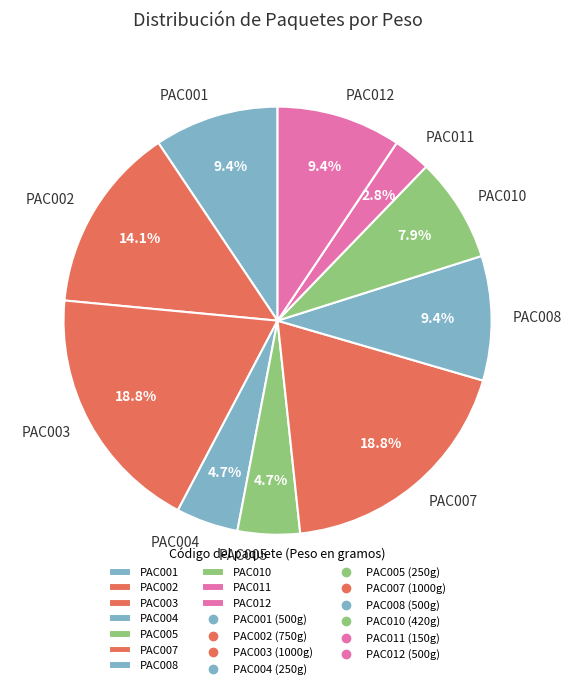

How many slices are in this pie chart?

10